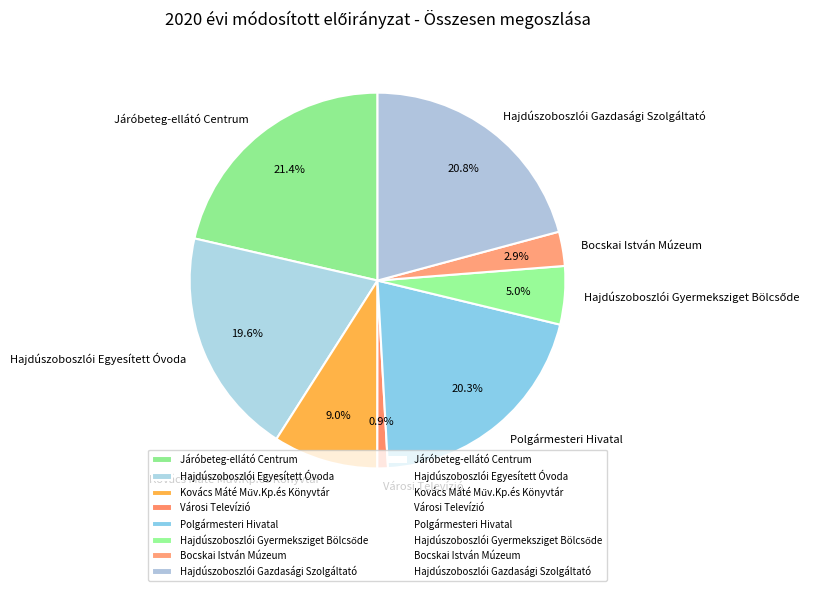

Do Polgármesteri Hivatal and Hajdúszoboszlói Gazdasági Szolgáltató together represent more than half of the pie?

No